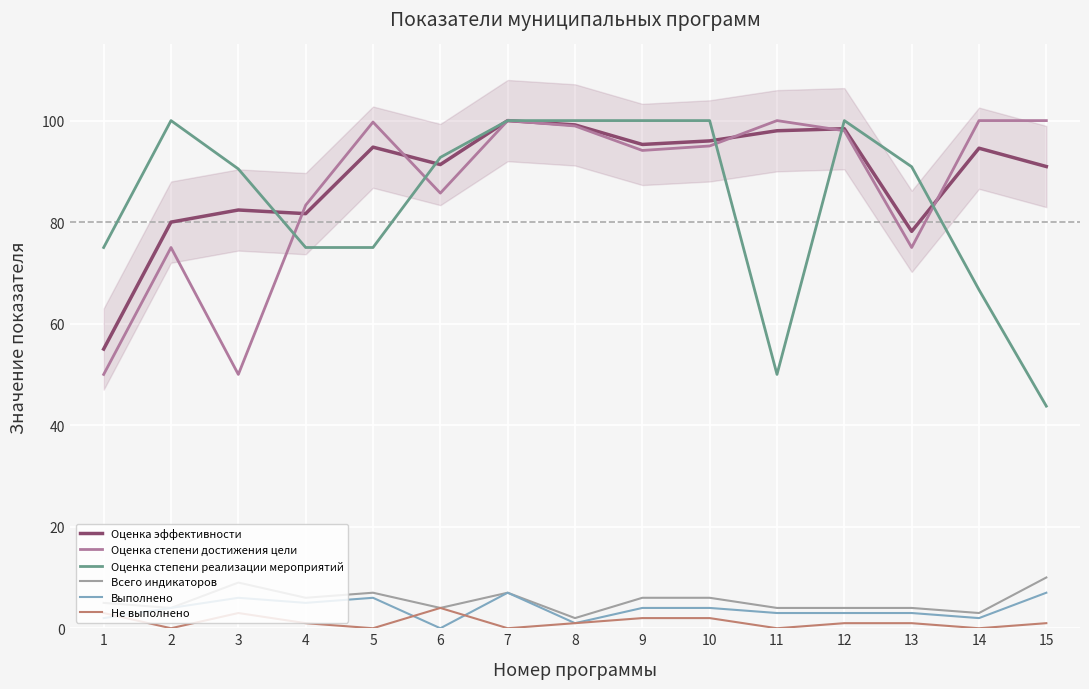

How many values in the Всего индикаторов series exceed 5?

7